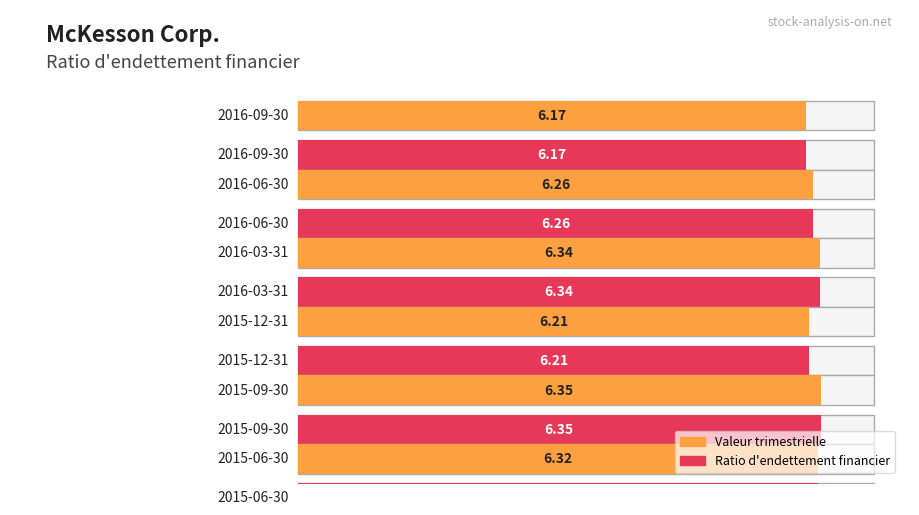

What is the greatest value displayed?

6.3